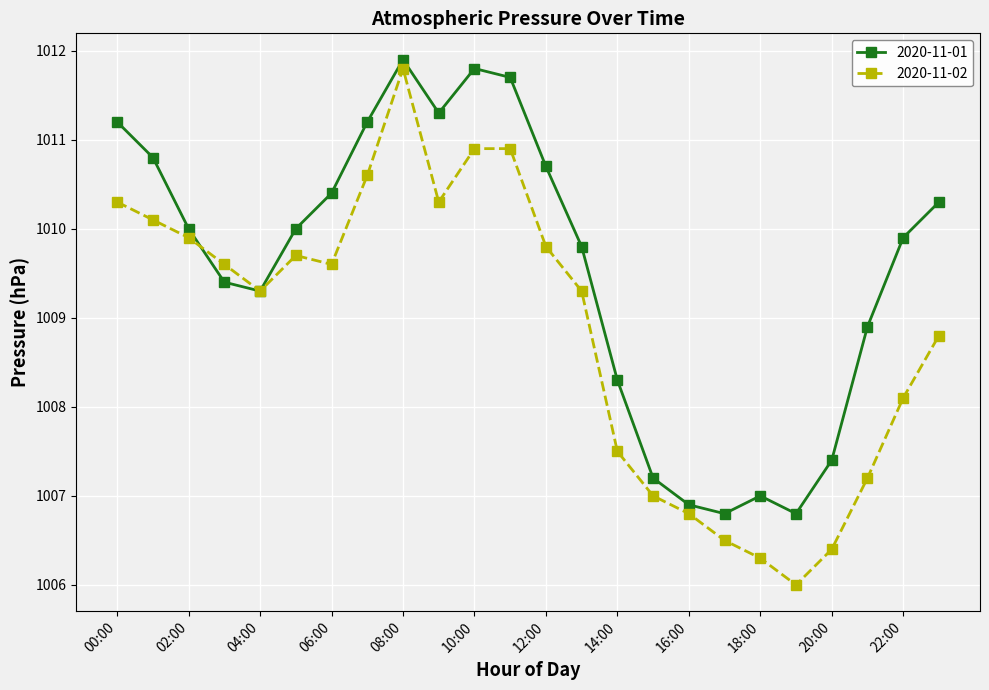

How many data points in 2020-11-02 are less than 1009?

10